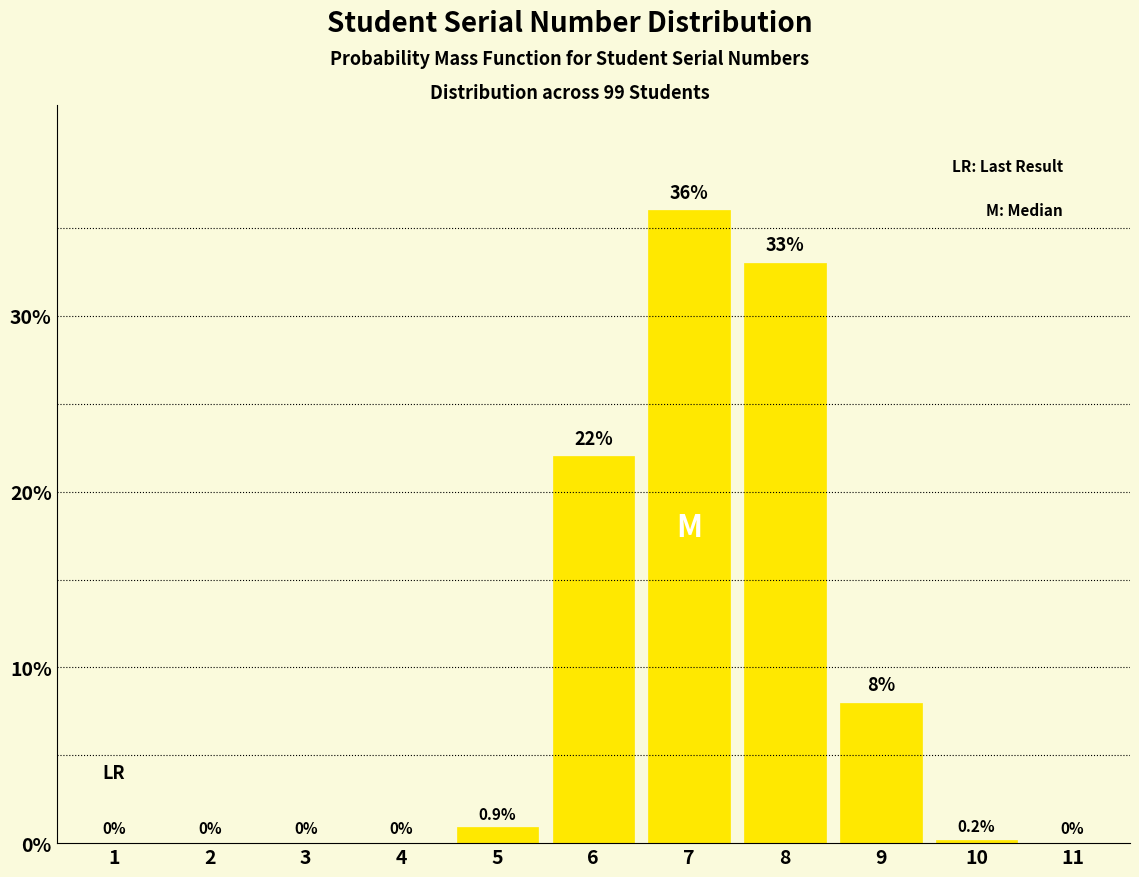

Reading left to right, extract all data points from this chart.

1=0.0	2=0.0	3=0.0	4=0.0	5=0.9	6=22.0	7=36.0	8=33.0	9=8.0	10=0.2	11=0.0